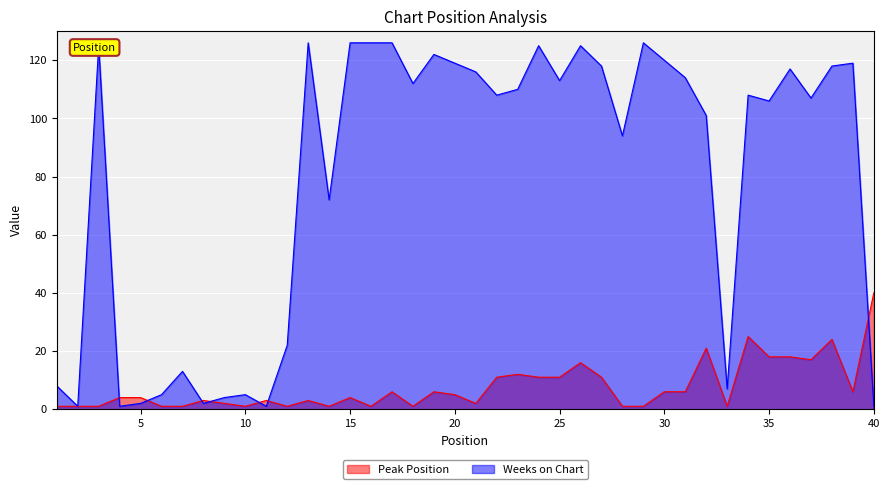

Rank the categories by Weeks on Chart value from lowest to highest.

2, 4, 11, 40, 5, 8, 9, 6, 10, 33, 1, 7, 12, 14, 28, 32, 35, 37, 22, 34, 23, 18, 25, 31, 21, 36, 27, 38, 20, 39, 30, 19, 3, 24, 26, 13, 15, 16, 17, 29